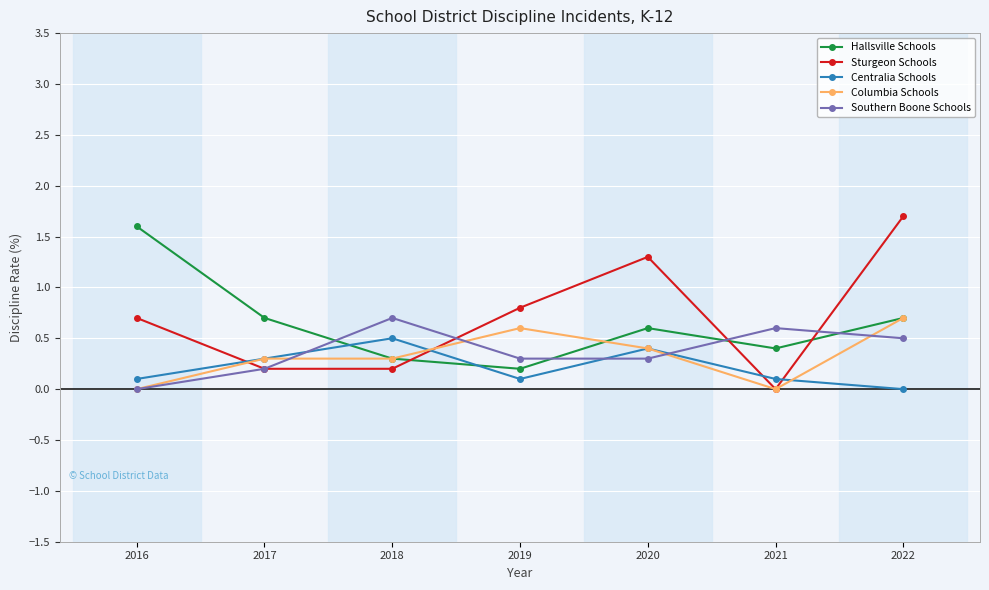

At which label does Sturgeon Schools reach its peak?

2022